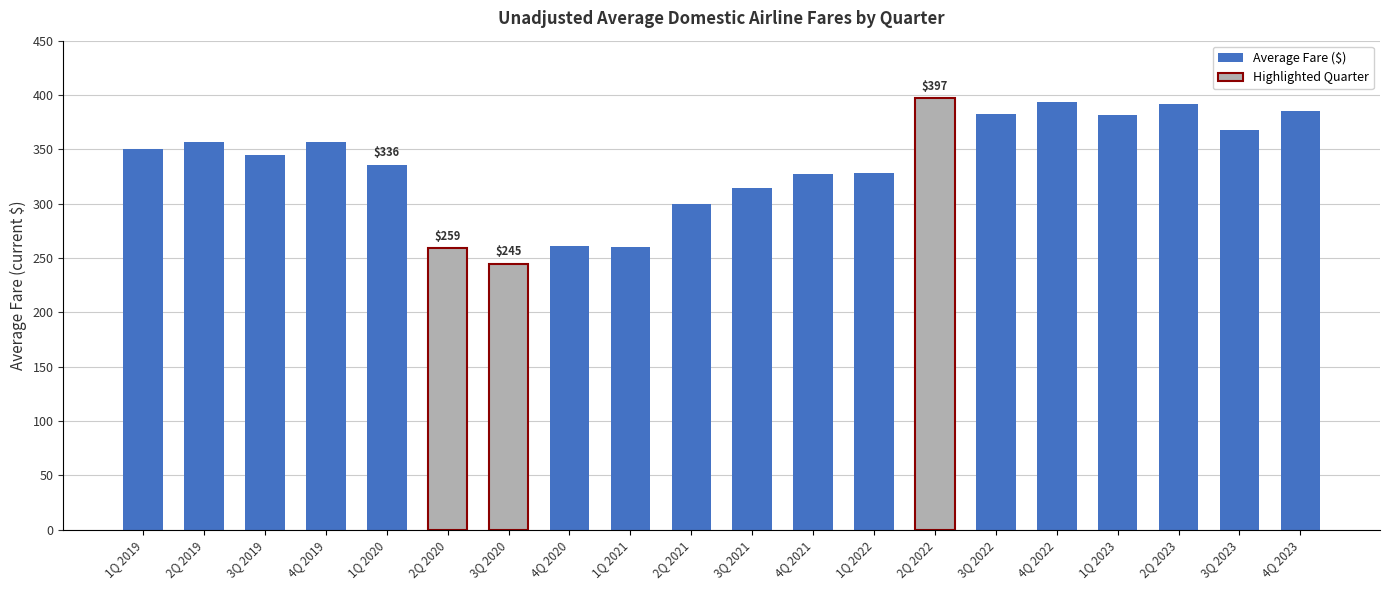

Reading left to right, transcribe all the data shown in this chart.

350.1	357.1	345.1	356.5	336.0	259.1	244.7	260.7	260.2	299.8	314.1	327.1	328.5	397.2	382.5	393.9	381.6	391.8	367.8	384.9